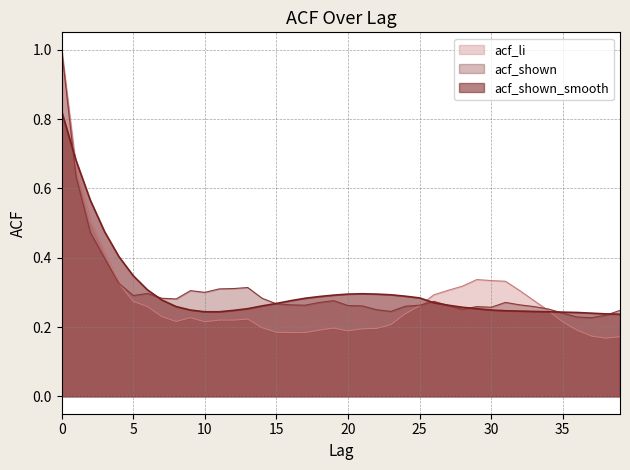

What is the value of the acf_li point at the 27th from the left?

0.3